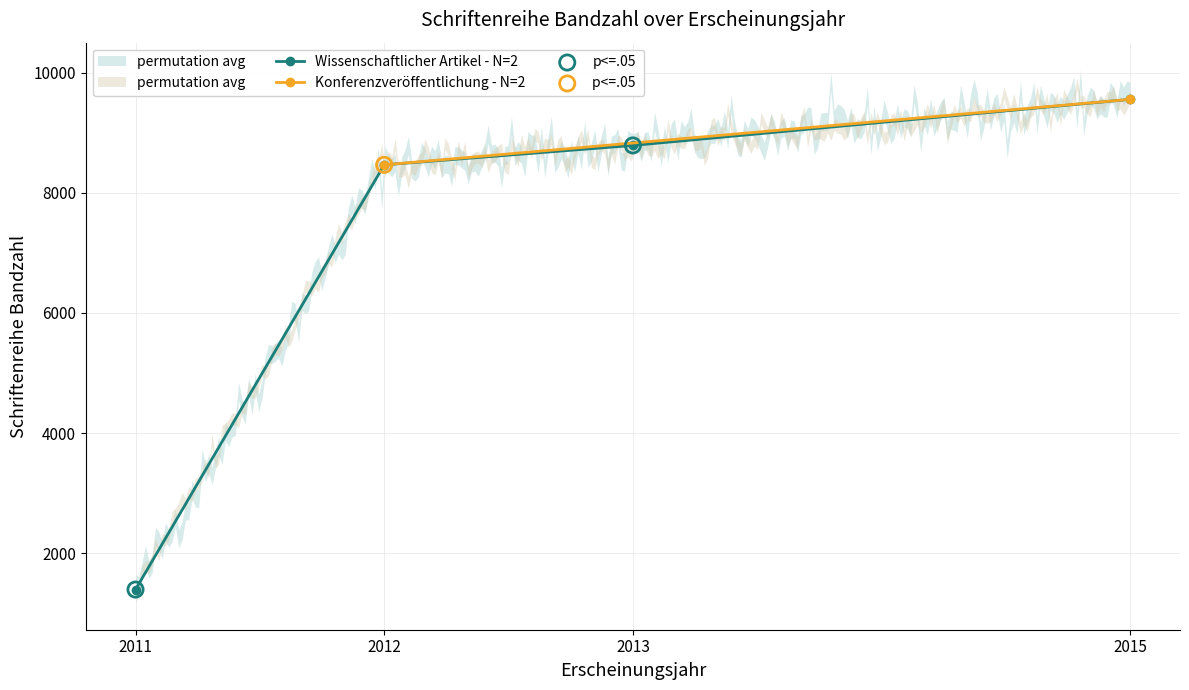

What is the ratio of the value at 2011 to the value at 2012?

0.2